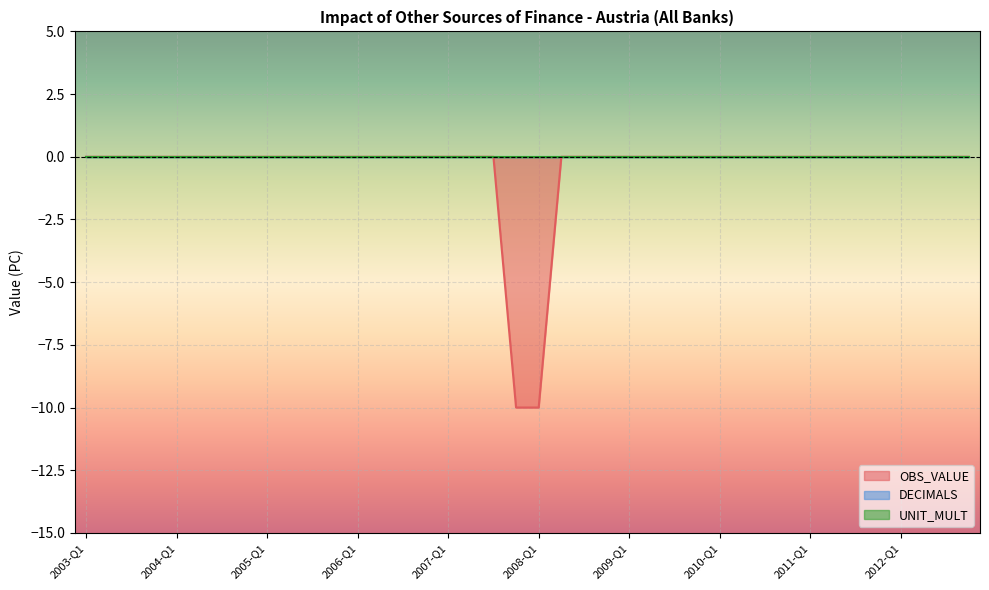

True or false: DECIMALS and UNIT_MULT intersect in this chart.

False